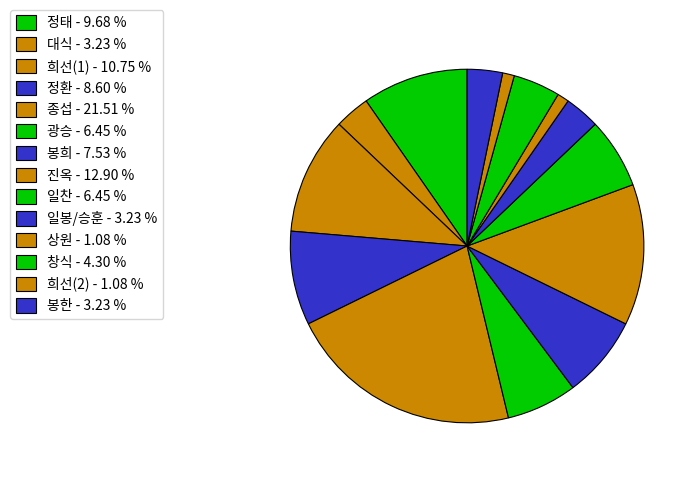

The 정환 slice represents 9% of the pie. True or false?

True